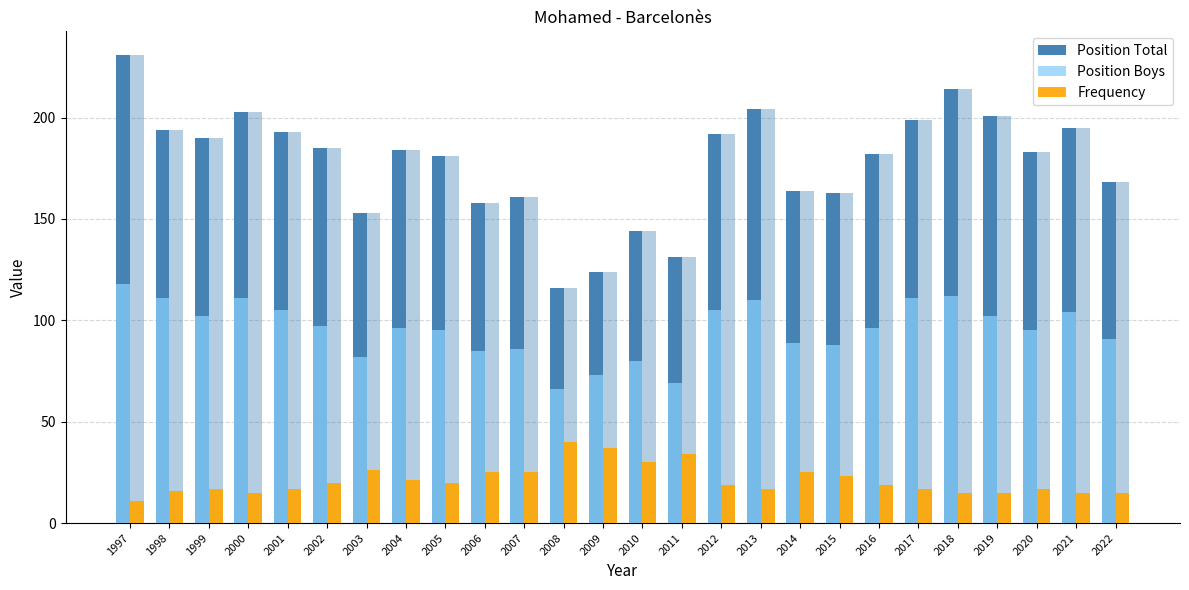

What are all the series names shown in the legend?

Position Total, Position Boys, Frequency